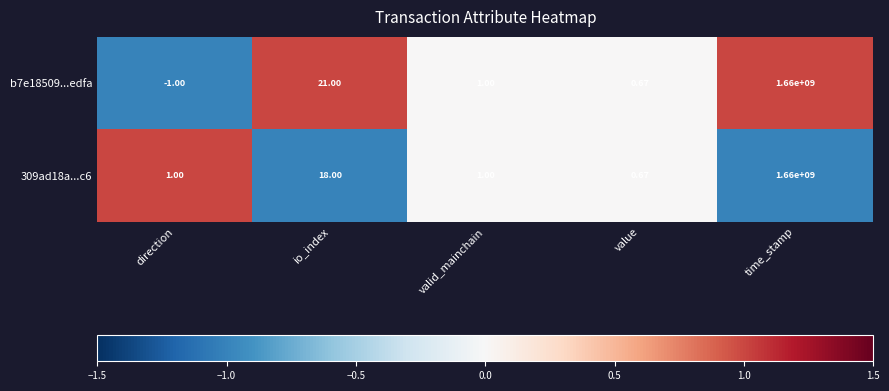

At which label is 309ad18a...c6 closest to 830000000?

io_index